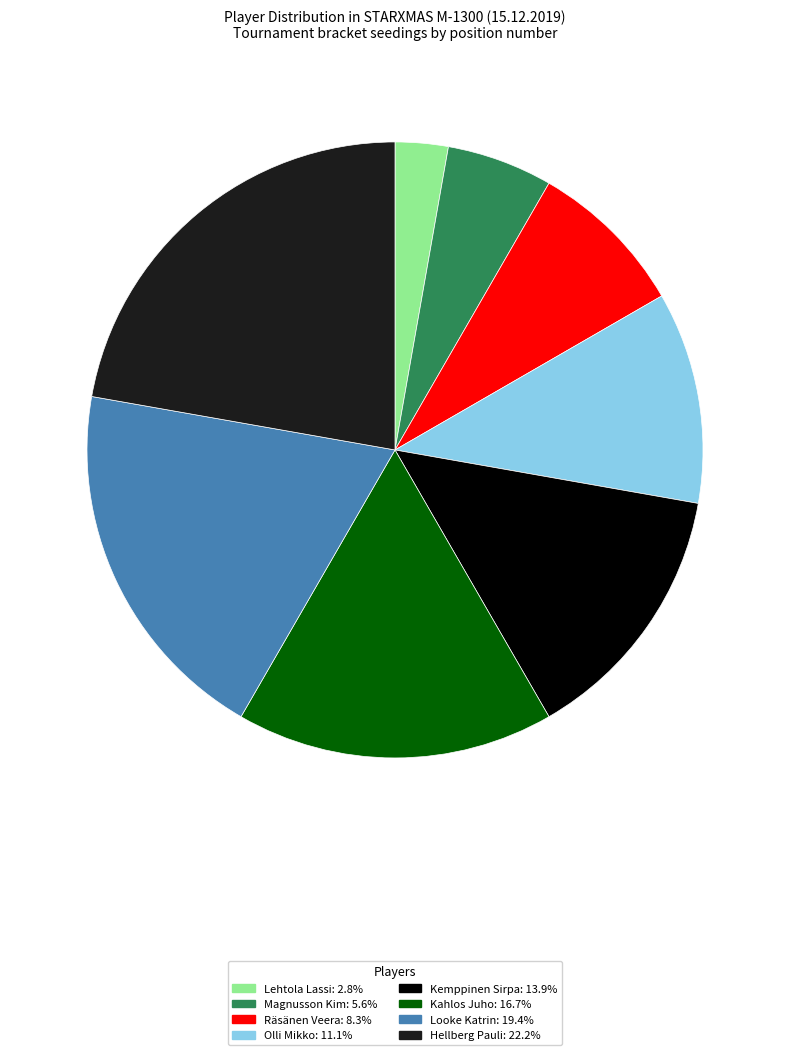

True or false: Magnusson Kim accounts for 6% of the total.

True